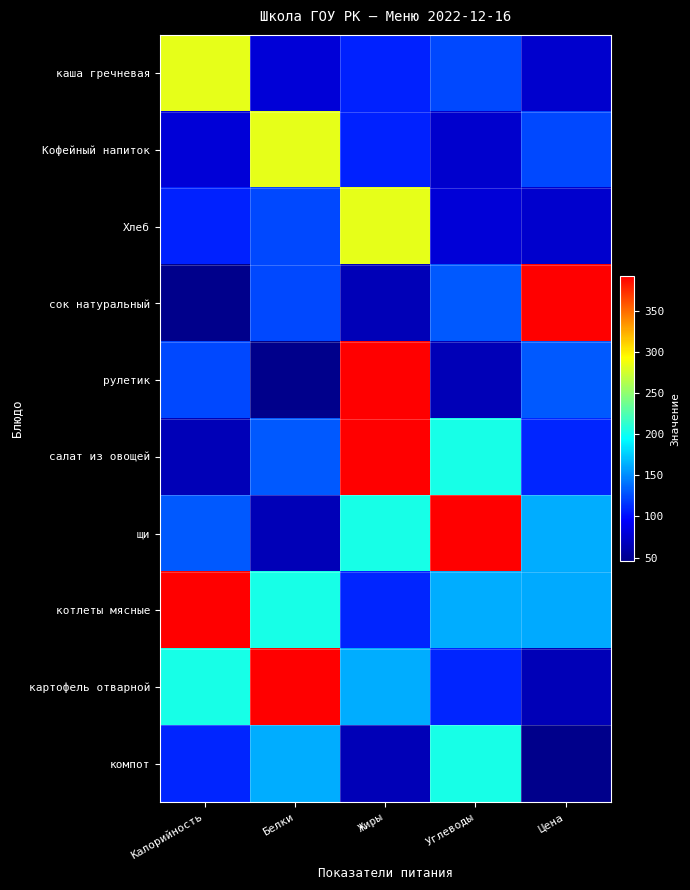

Which label corresponds to the largest value in the chart?

Цена